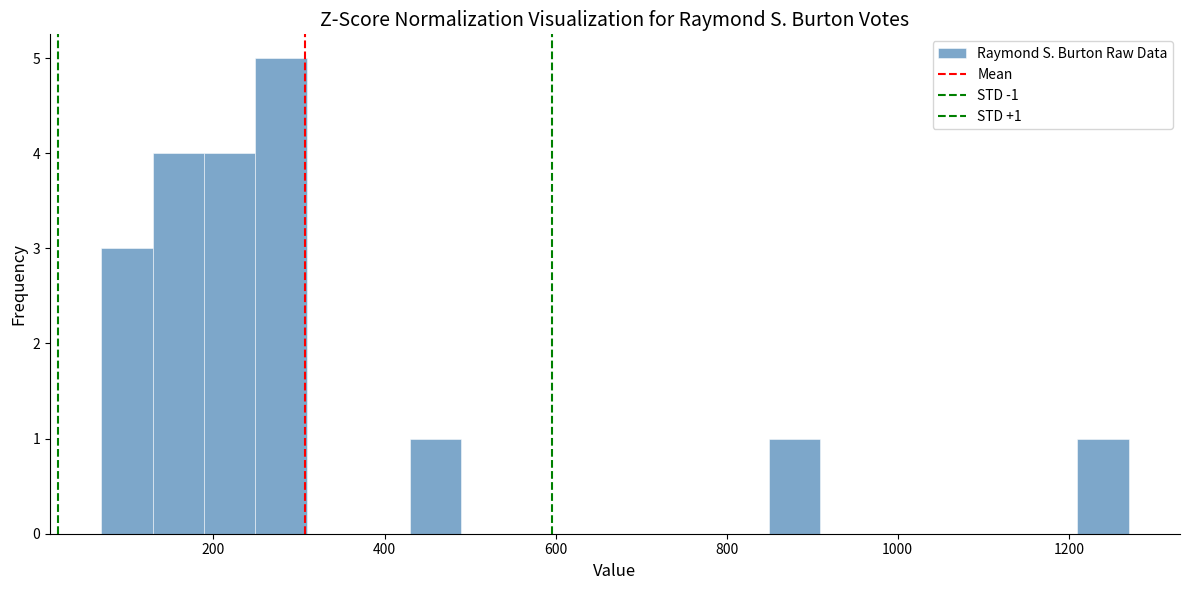

Around what value on the x-axis is the tallest bar? Give the approximate position of its centre, as read against the axis.

280